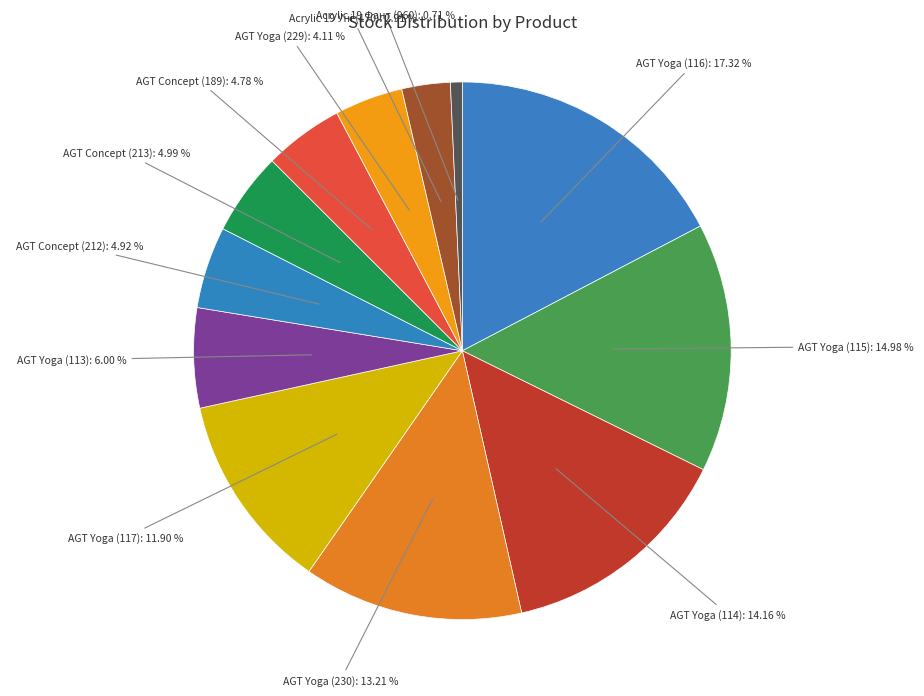

How many segments does this pie chart have?

12